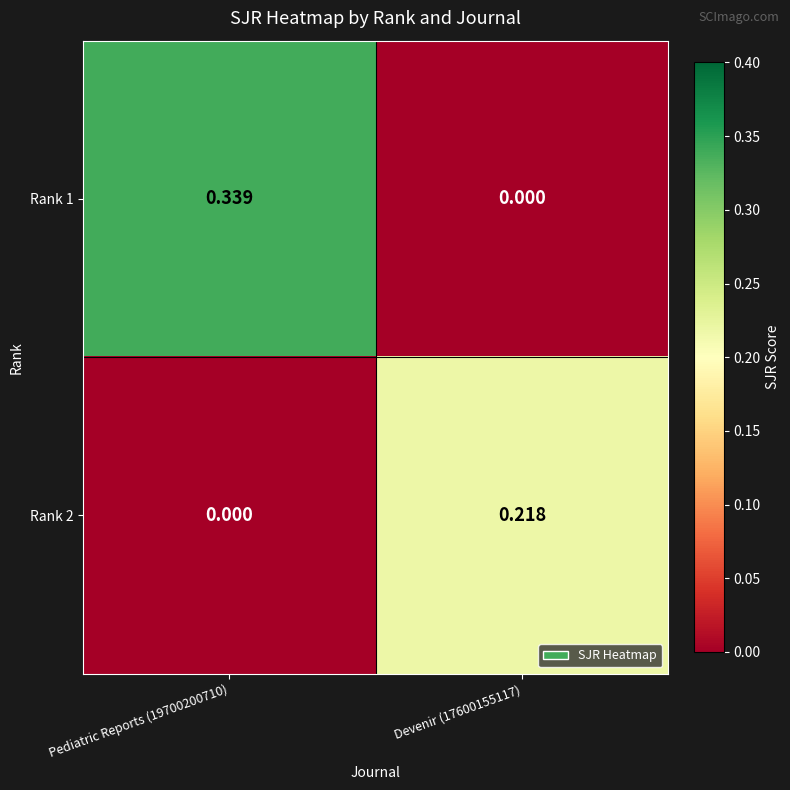

Is the value of Rank 1 at Devenir (17600155117) greater than the value of Rank 2 at Devenir (17600155117)?

No